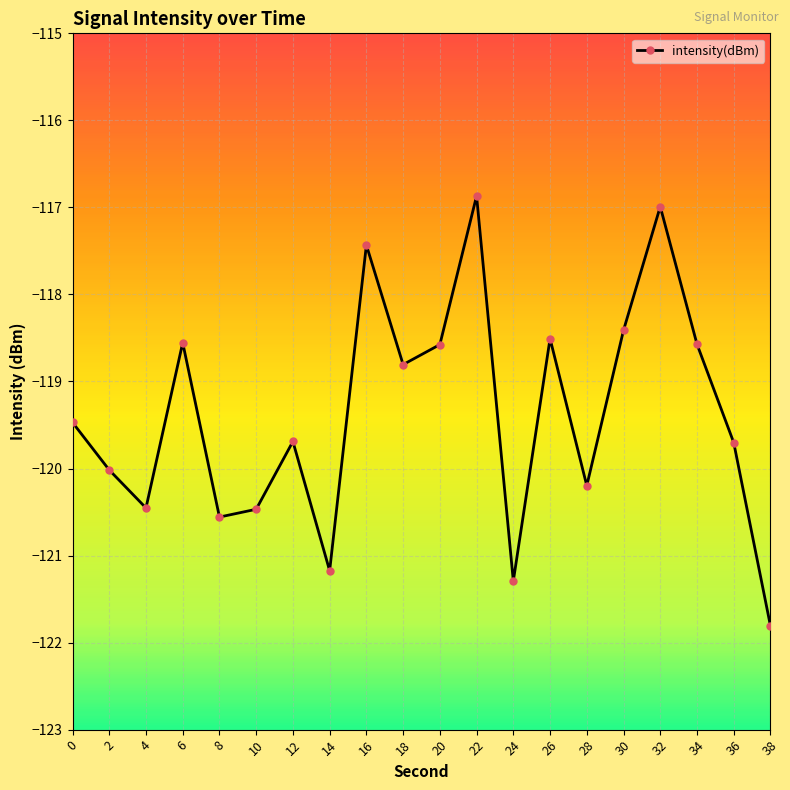

How many categories are shown in the chart?

20